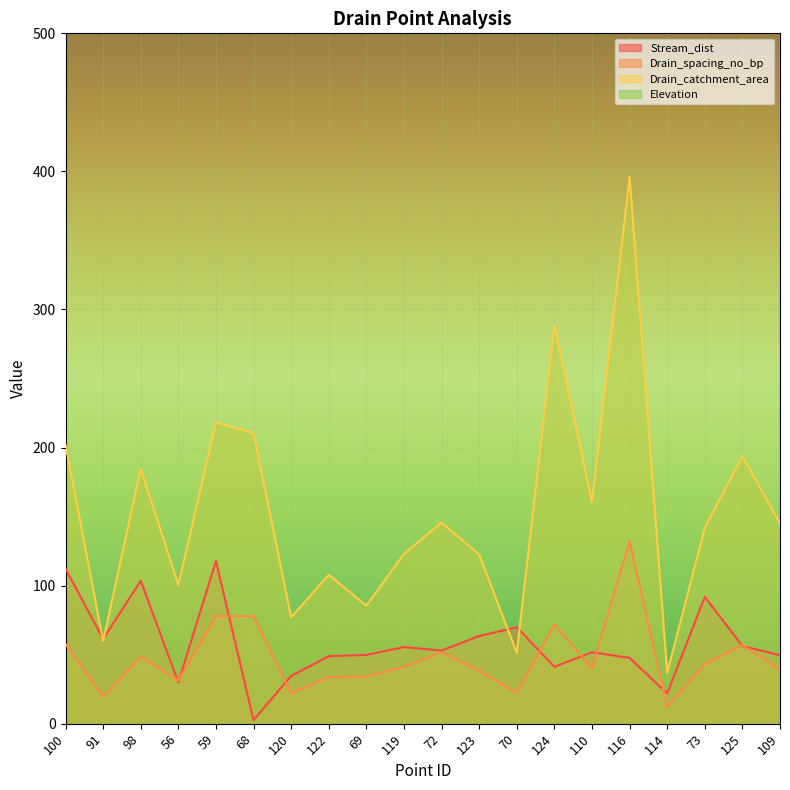

What position from the left is 119?

10